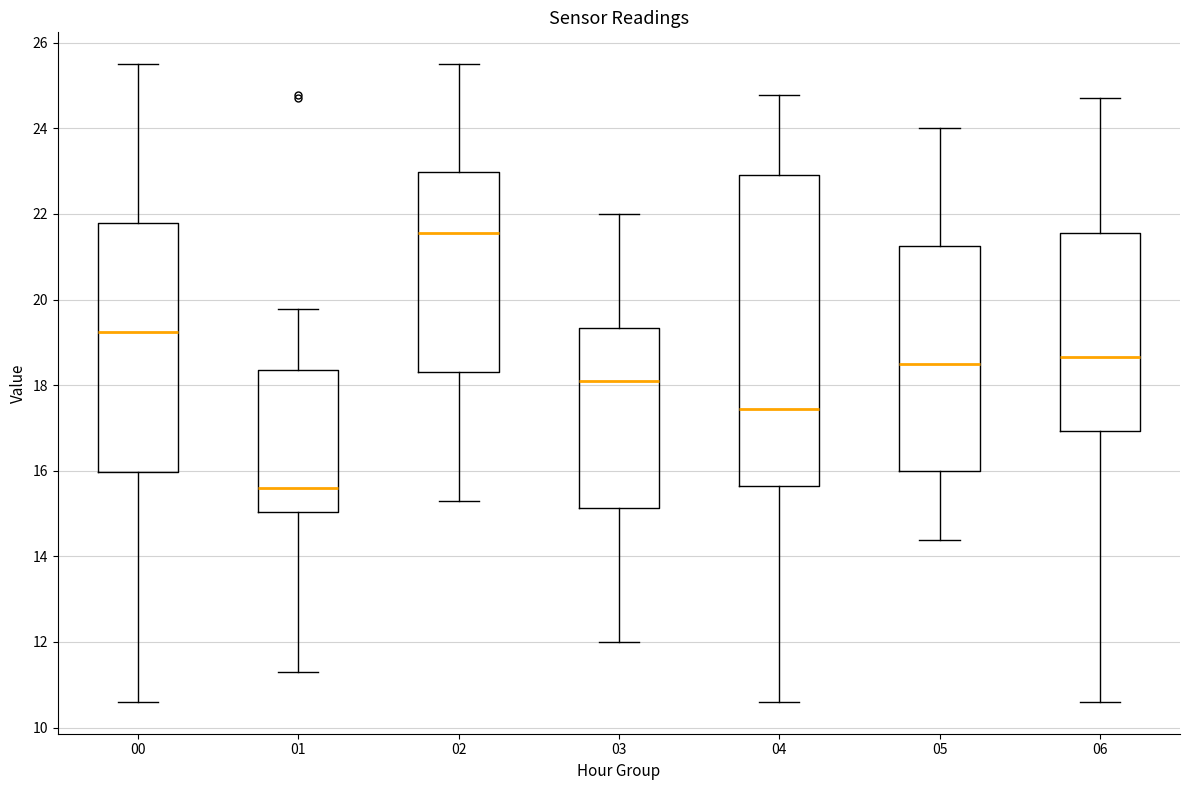

Reading left to right, read every box against the y-axis: the position of its median line, the range the box covers, and the ends of its whiskers. The values are not printed on the chart, so give them approximately, as read against the axis.

00: median 19.2, box 16.0 to 21.8, whiskers 10.6 to 25.6
01: median 15.6, box 15.0 to 18.4, whiskers 11.4 to 19.8
02: median 21.6, box 18.4 to 23.0, whiskers 15.4 to 25.6
03: median 18.2, box 15.2 to 19.4, whiskers 12.0 to 22.0
04: median 17.4, box 15.6 to 23.0, whiskers 10.6 to 24.8
05: median 18.6, box 16.0 to 21.2, whiskers 14.4 to 24.0
06: median 18.6, box 17.0 to 21.6, whiskers 10.6 to 24.8